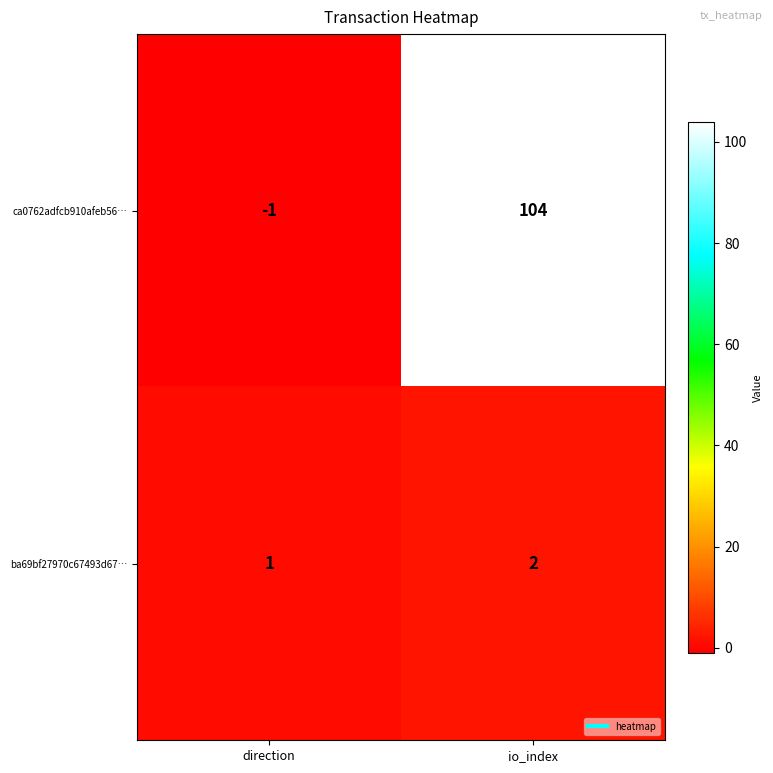

Between direction and io_index, which series saw the biggest shift?

ca0762adfcb910afeb56…